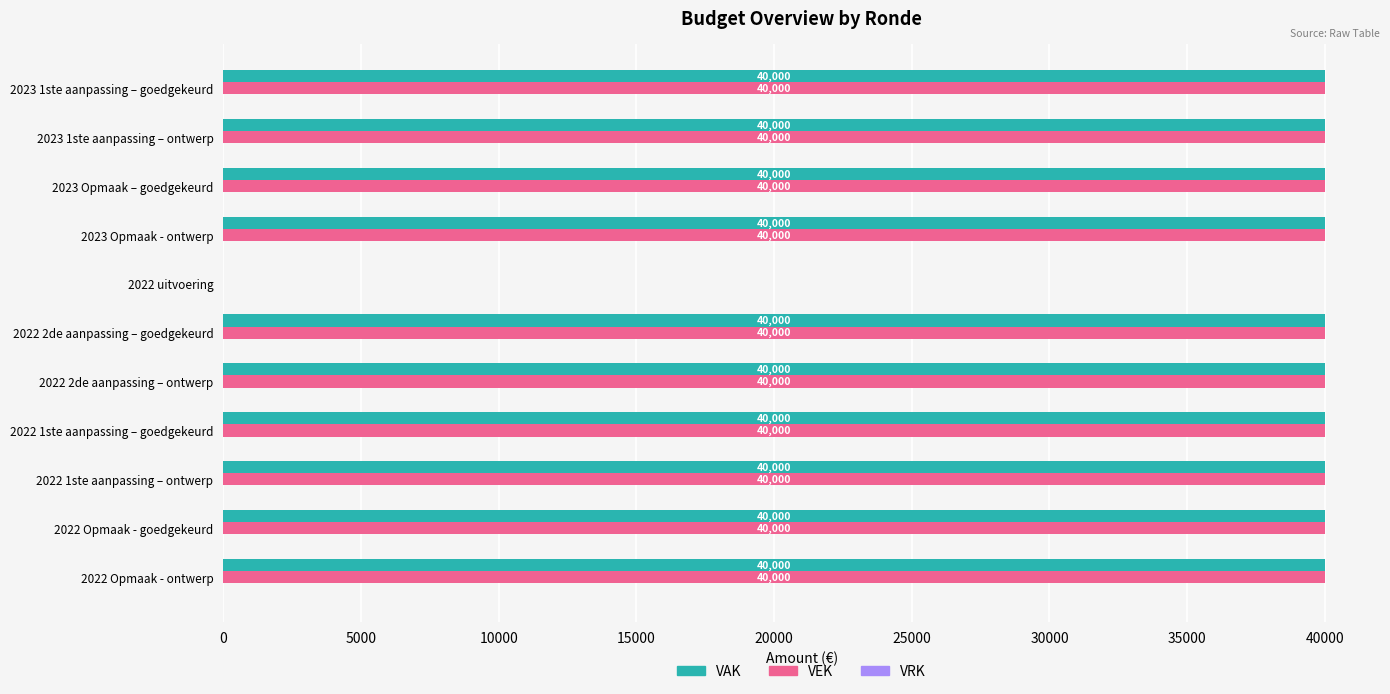

Read the VAK value at 2022 Opmaak - goedgekeurd, to the nearest 100.

40000